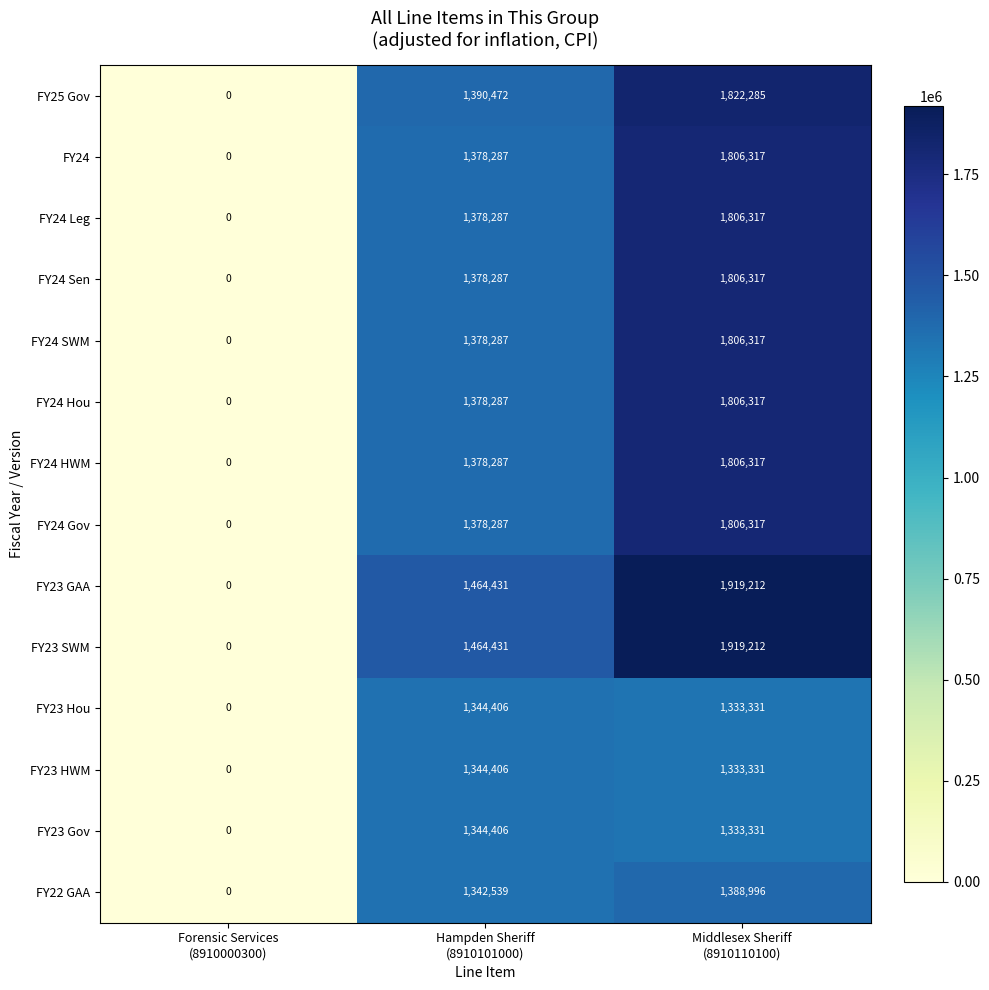

What is the sum of all FY23 SWM values?

3383643